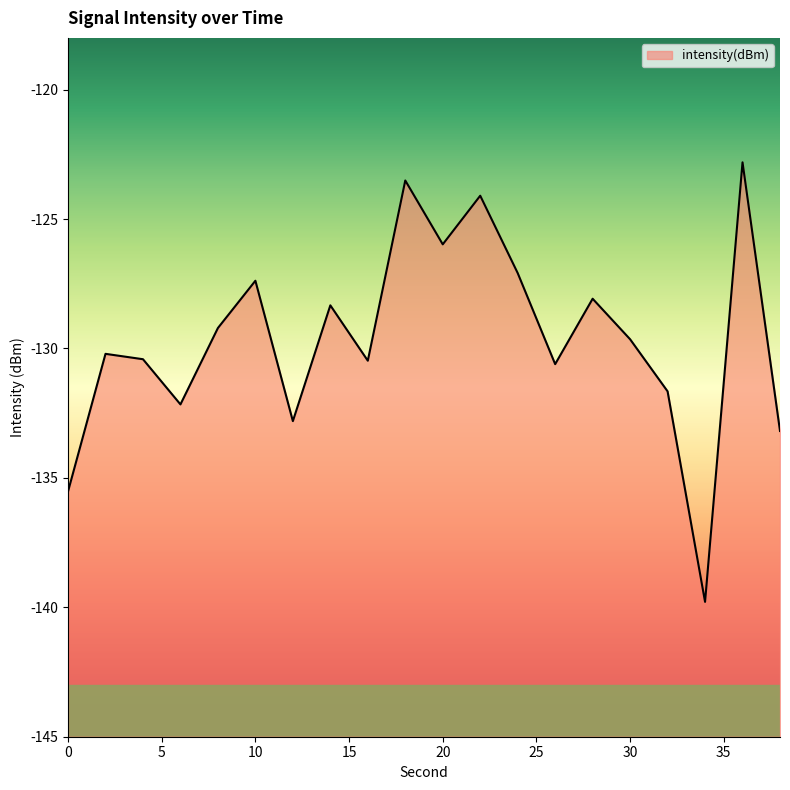

Reading right to left, transcribe all the data shown in this chart.

38=-133.2	36=-122.8	34=-139.8	32=-131.7	30=-129.6	28=-128.1	26=-130.6	24=-127.1	22=-124.1	20=-126.0	18=-123.5	16=-130.5	14=-128.3	12=-132.8	10=-127.4	8=-129.2	6=-132.2	4=-130.4	2=-130.2	0=-135.5